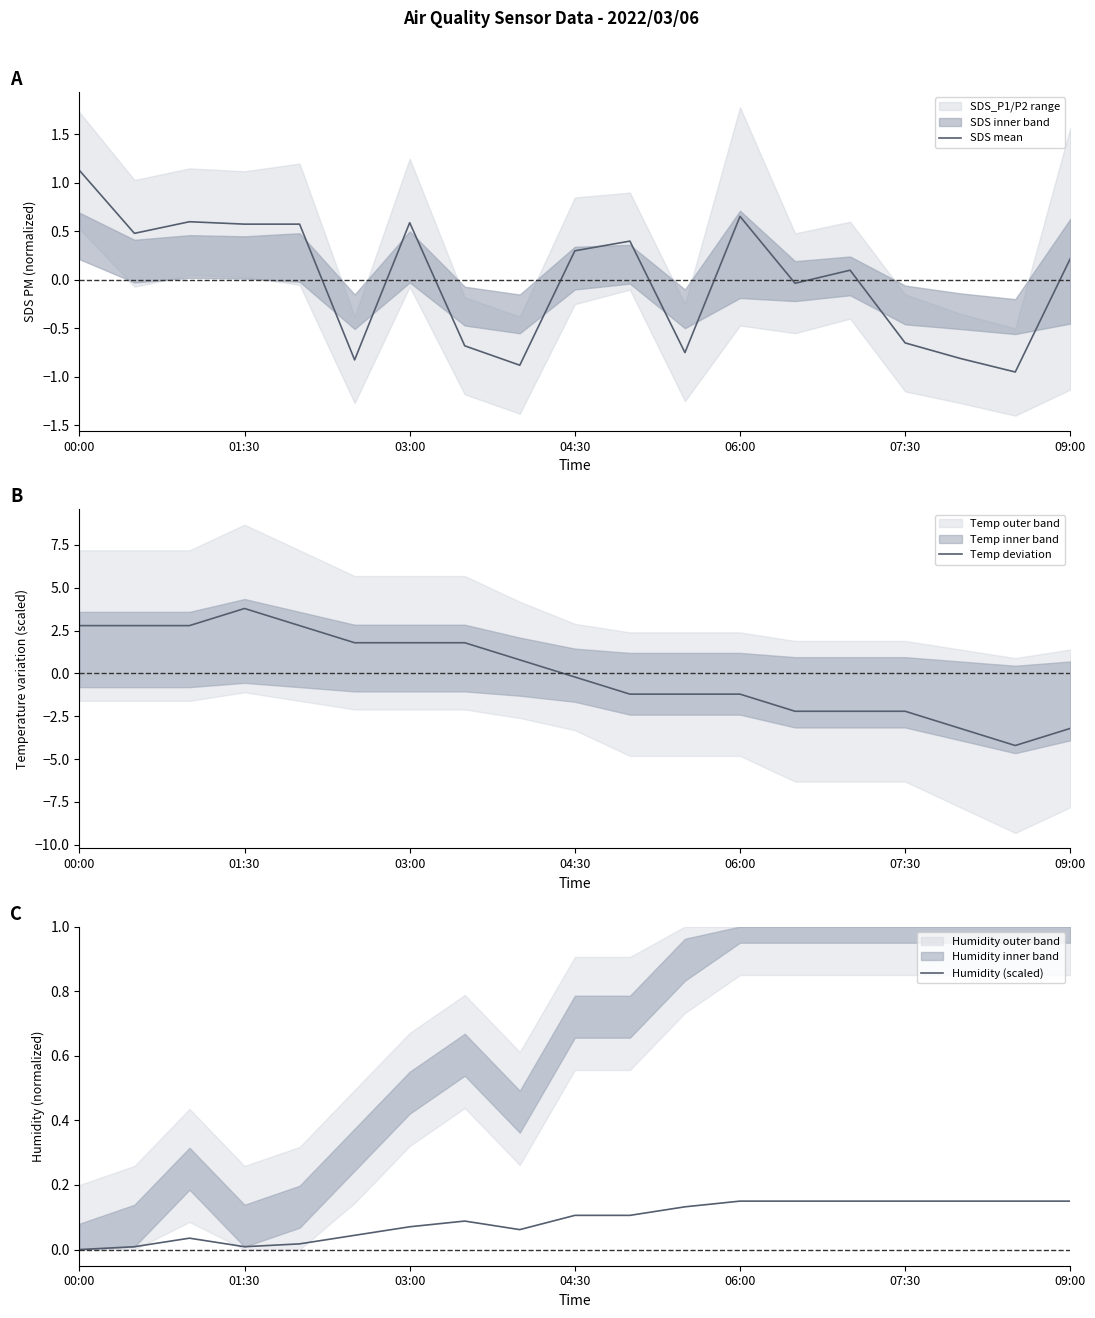

What are all the series names shown in the legend?

SDS mean, Temp deviation, Humidity (scaled)